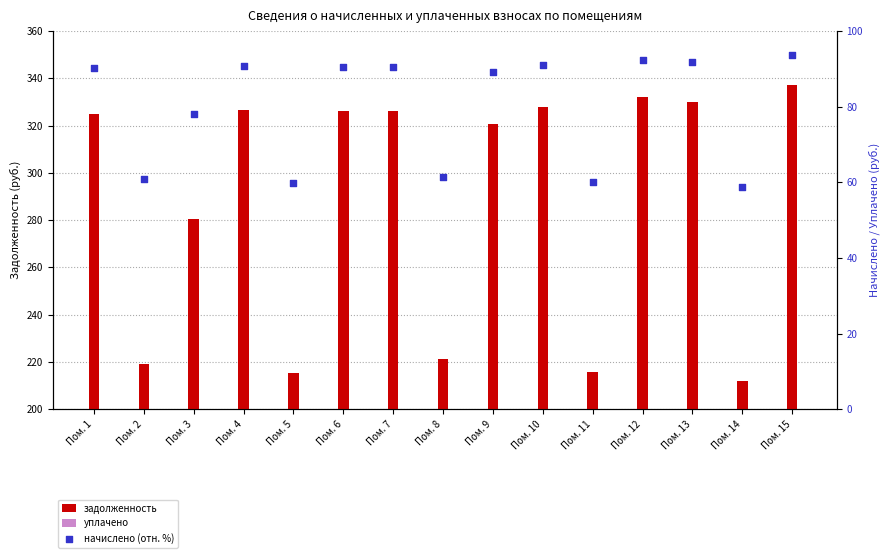

Which series has the largest total across all categories?

задолженность